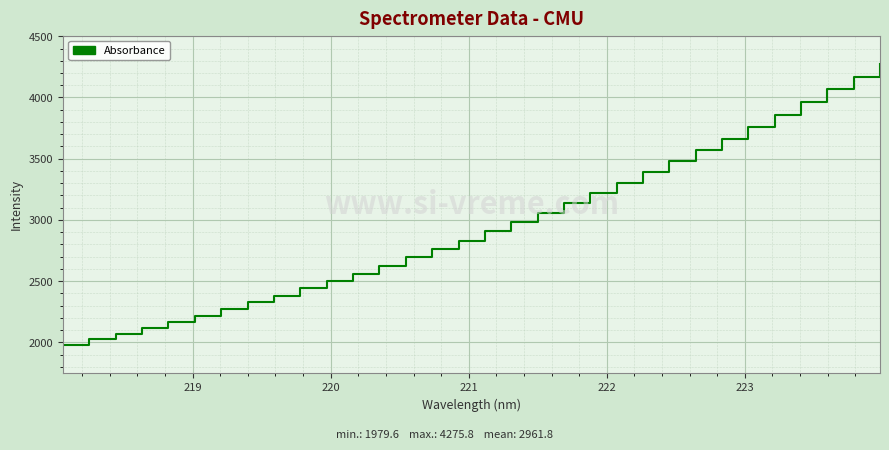

How many series are shown in this chart?

1